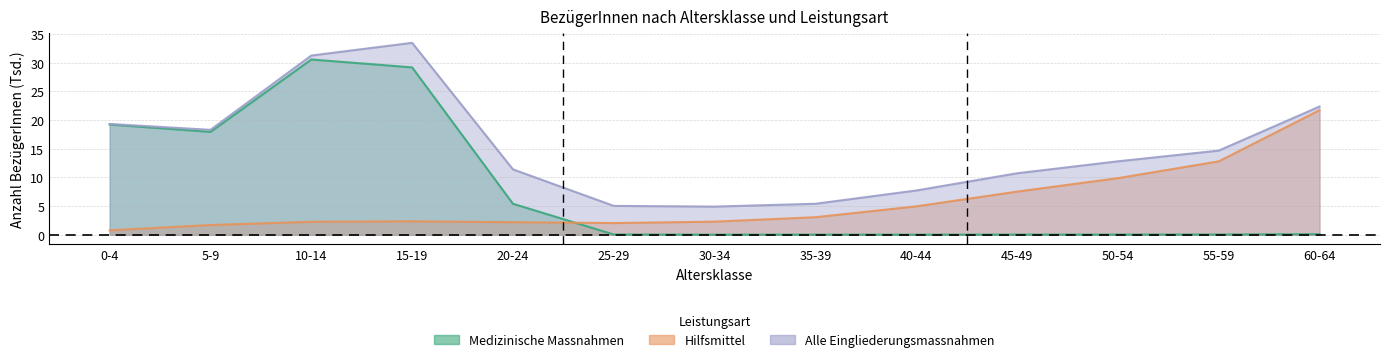

Which has a higher value, 10-14 or 30-34?

10-14